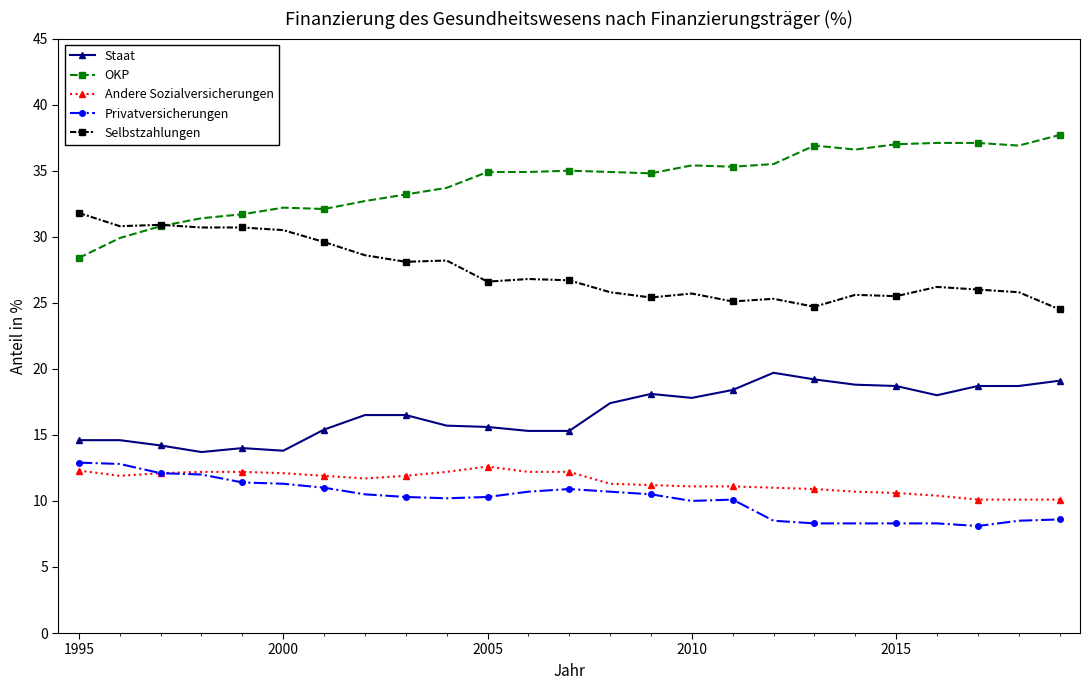

True or false: Selbstzahlungen and Staat intersect in this chart.

False